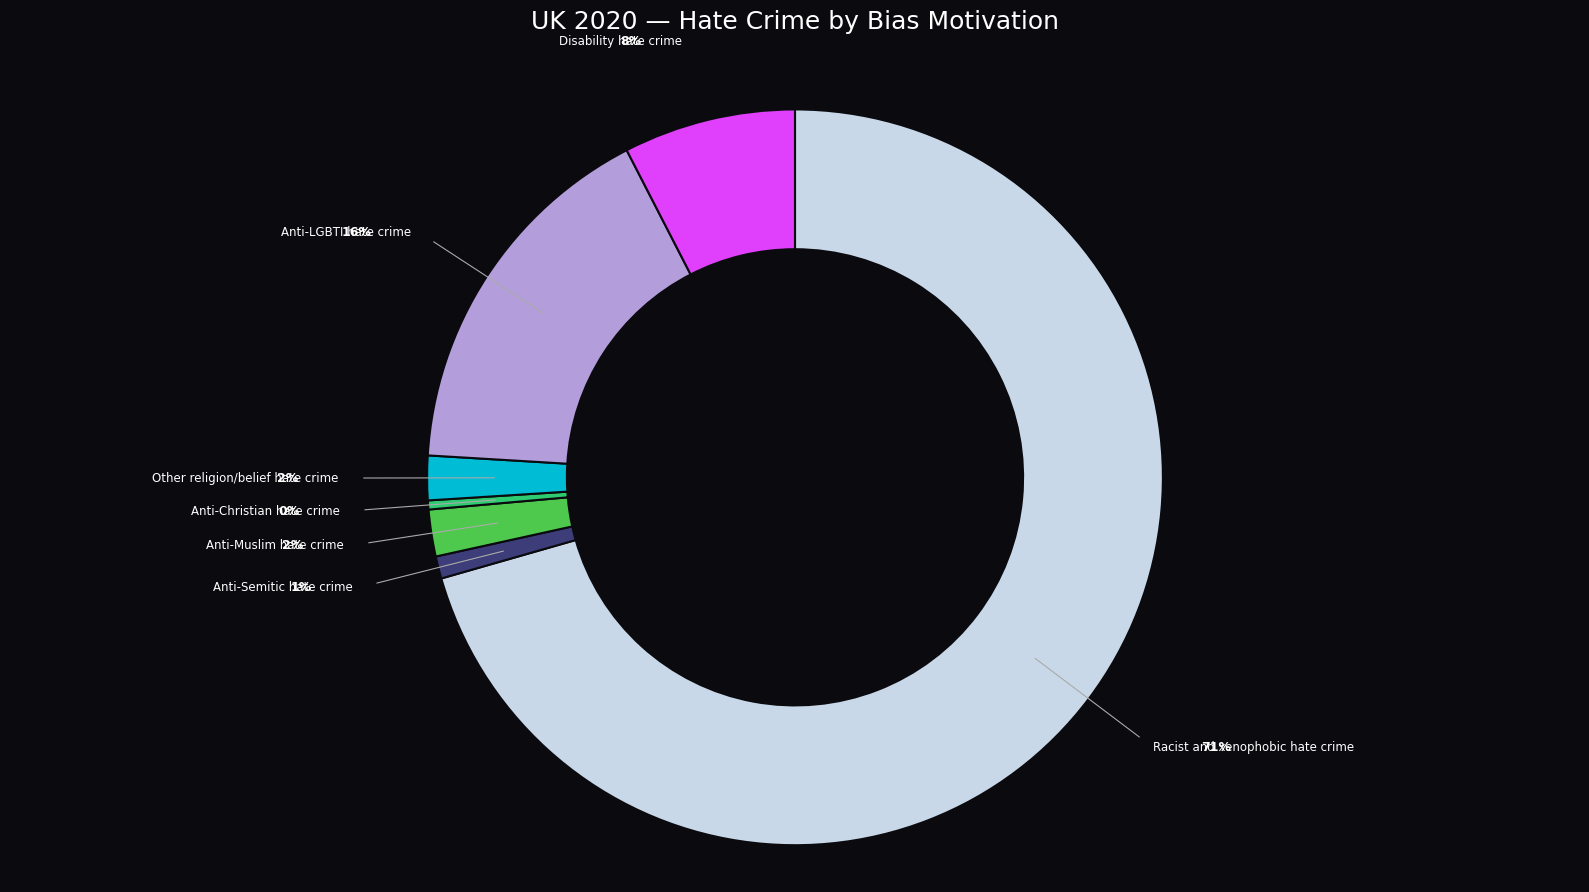

Is there any slice that represents more than half of the pie?

Yes